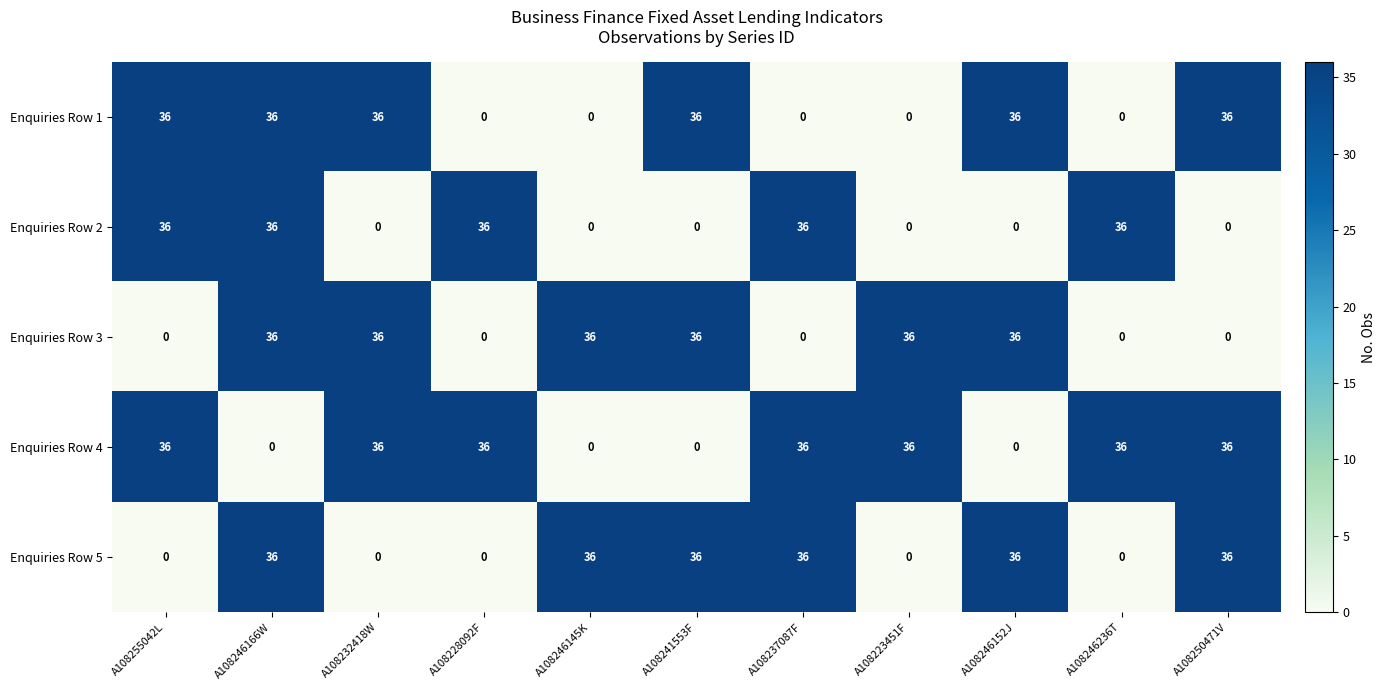

How many data points does each series have?

11